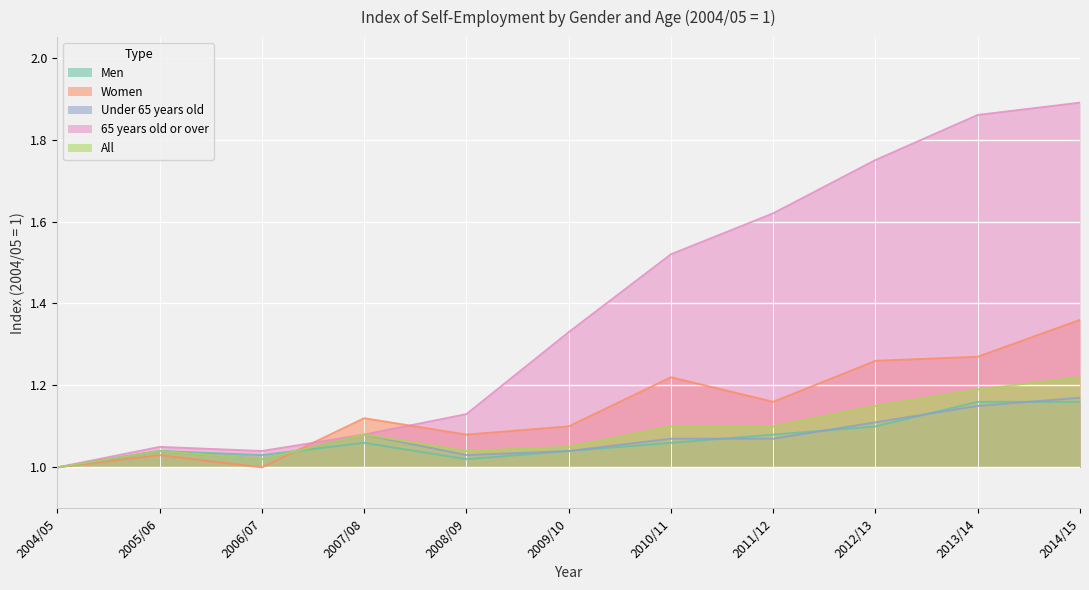

How many intersections are there between Women and Under 65 years old?

1